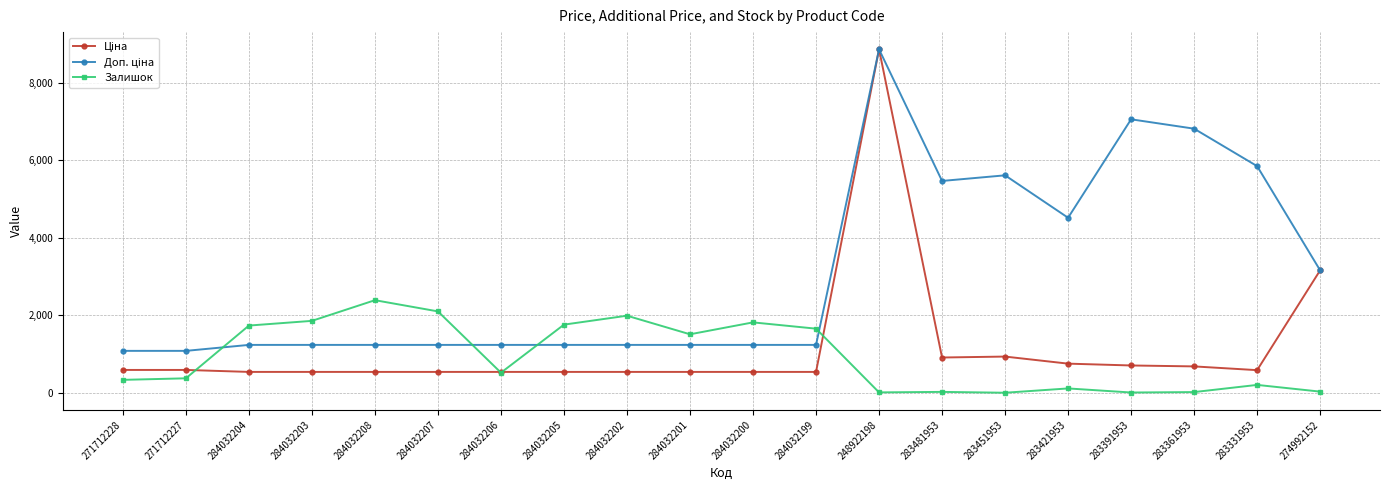

At which category is the sum across all series the highest?

248922198